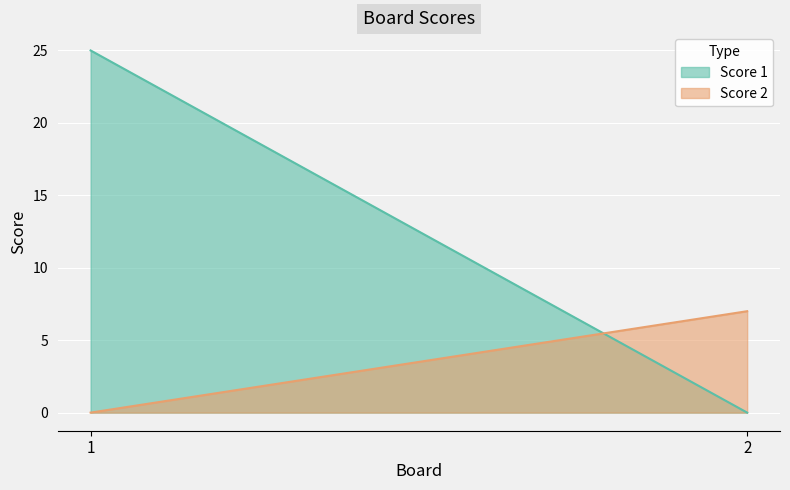

How many data points does each series have?

2